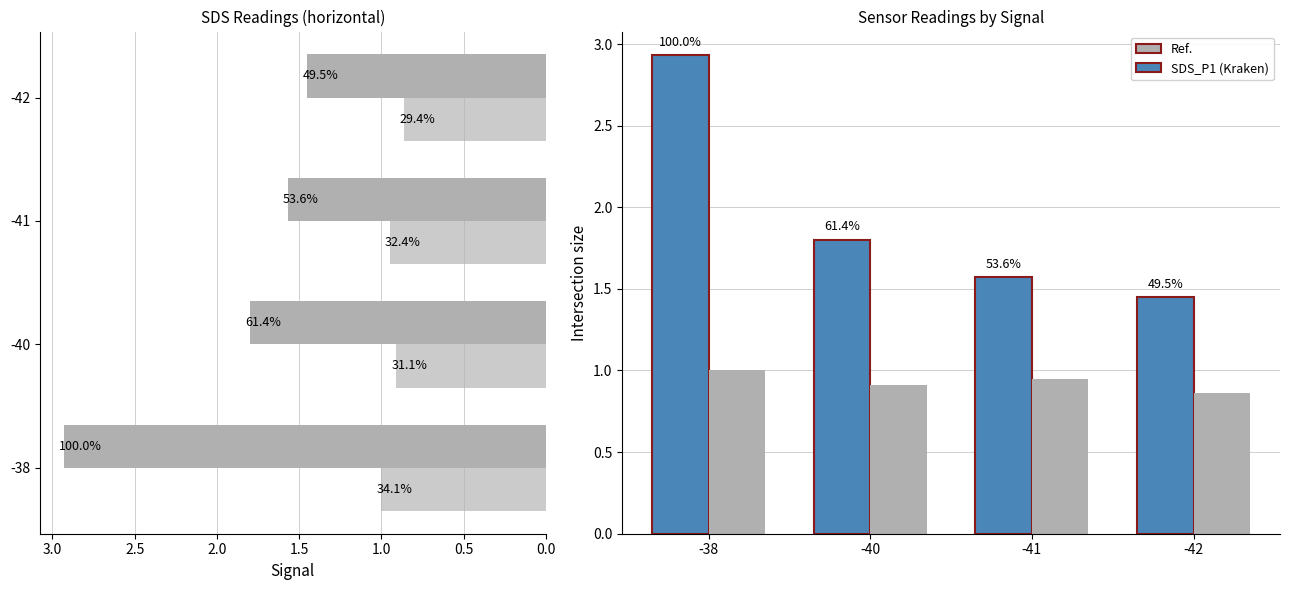

What is the average value of the SDS_P1 series?

1.9